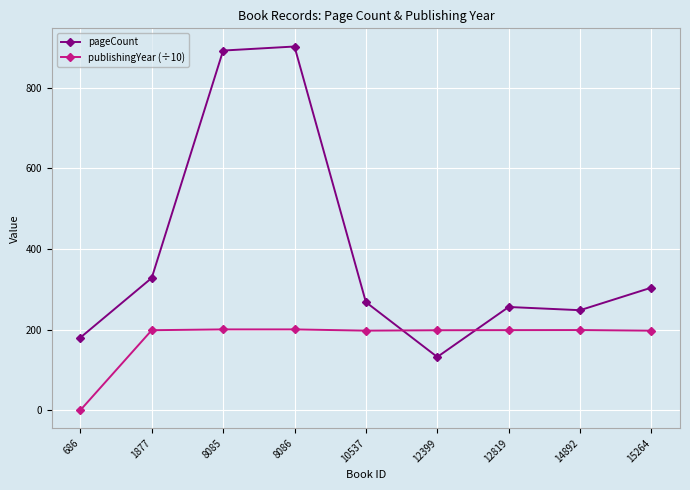

How many interior local peaks does the pageCount series have?

2